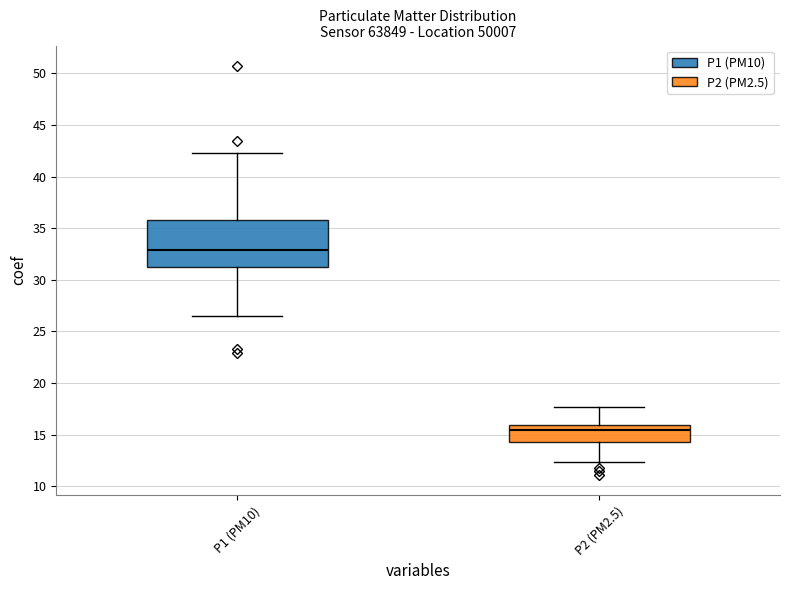

Reading left to right, transcribe this box plot: for each box, give where its median line is, the range the box spans, and where its two whiskers end, as read against the y-axis. The values are not printed on the chart, so give them approximately, as read against the axis.

P1 (PM10): median 33.0, box 31.5 to 36.0, whiskers 26.5 to 42.5
P2 (PM2.5): median 15.5, box 14.5 to 16.0, whiskers 12.5 to 17.5